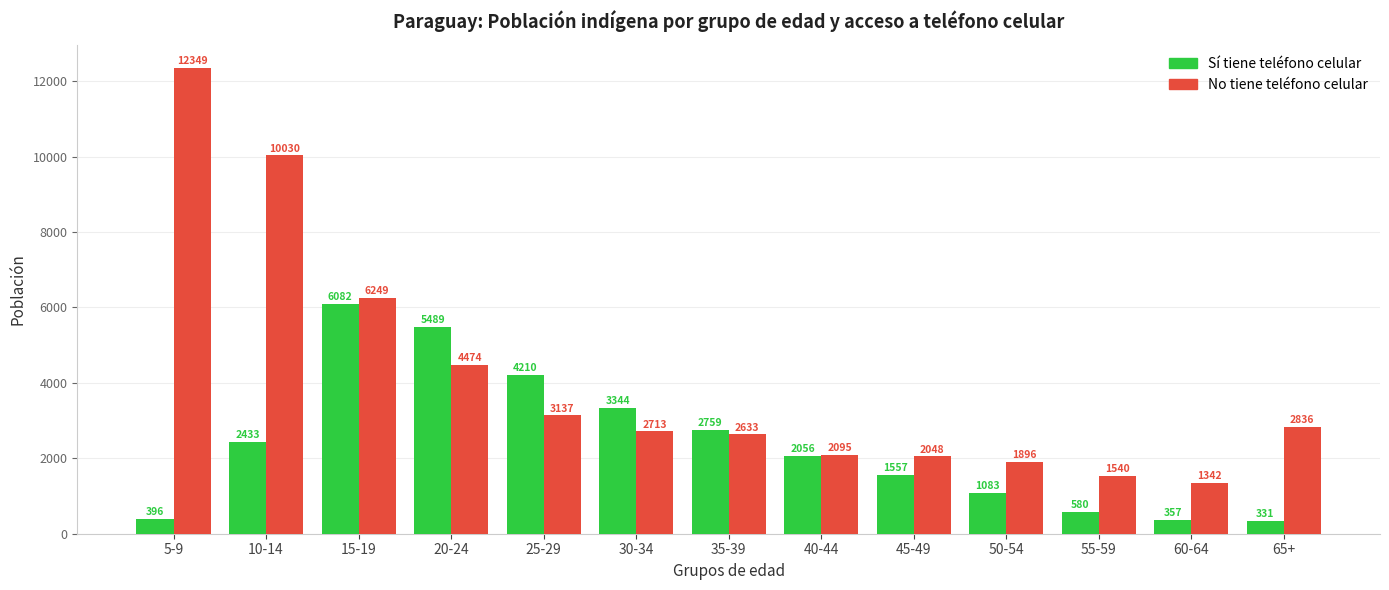

At which category is the sum across all series the highest?

5-9